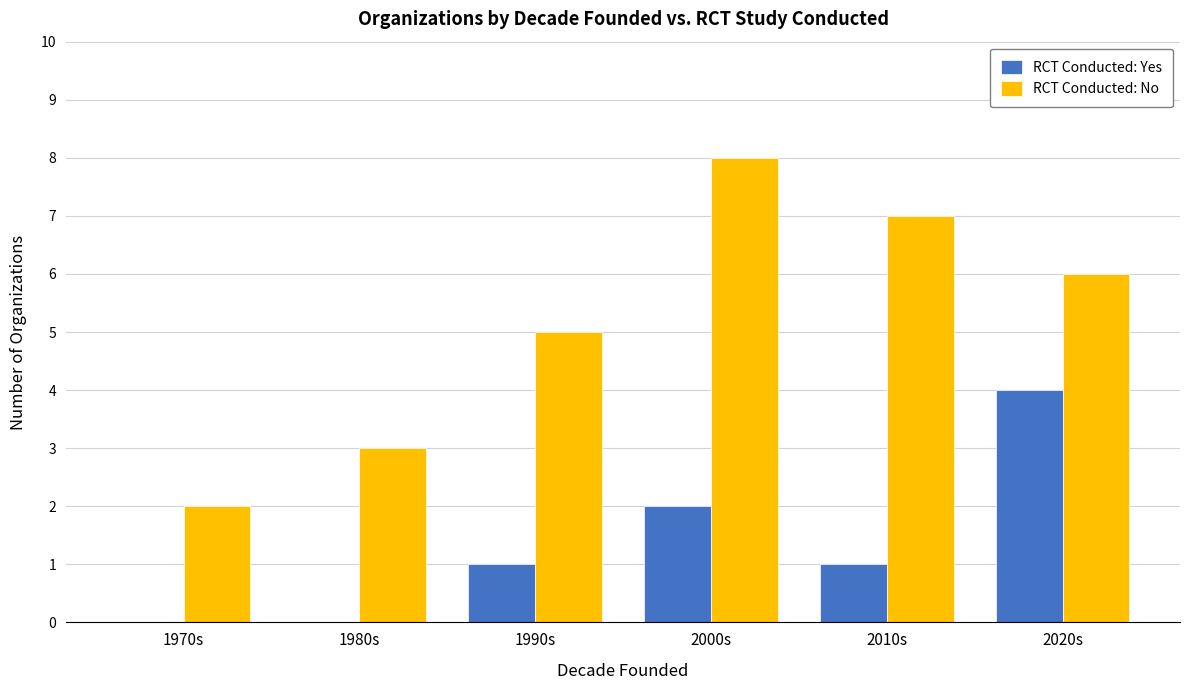

True or false: RCT Conducted: Yes has a value of 3 at 2000s.

False